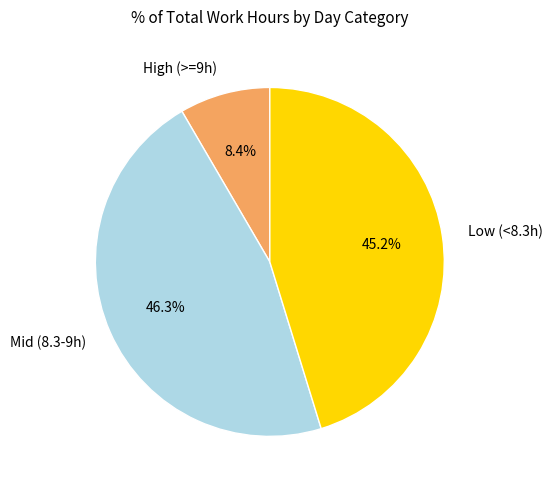

Is Mid (8.3-9h) the majority of the pie?

No